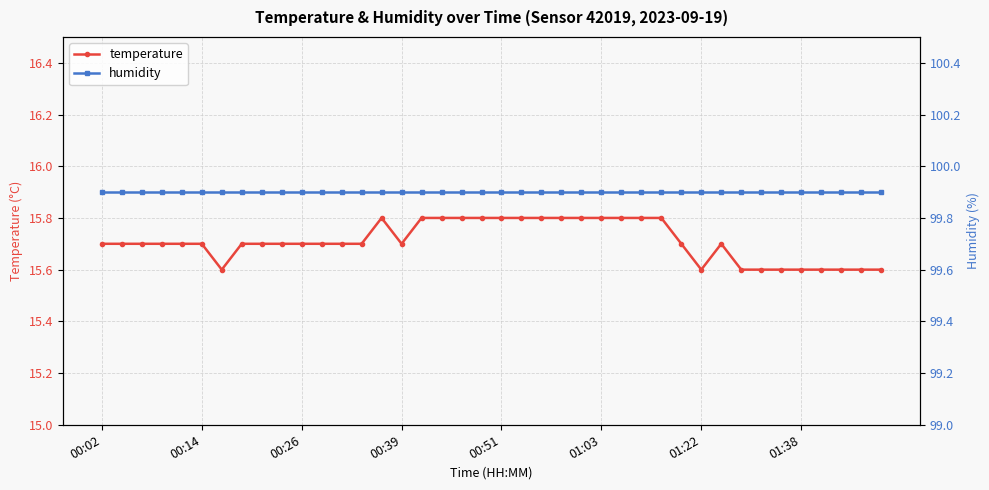

True or false: temperature and humidity intersect in this chart.

False